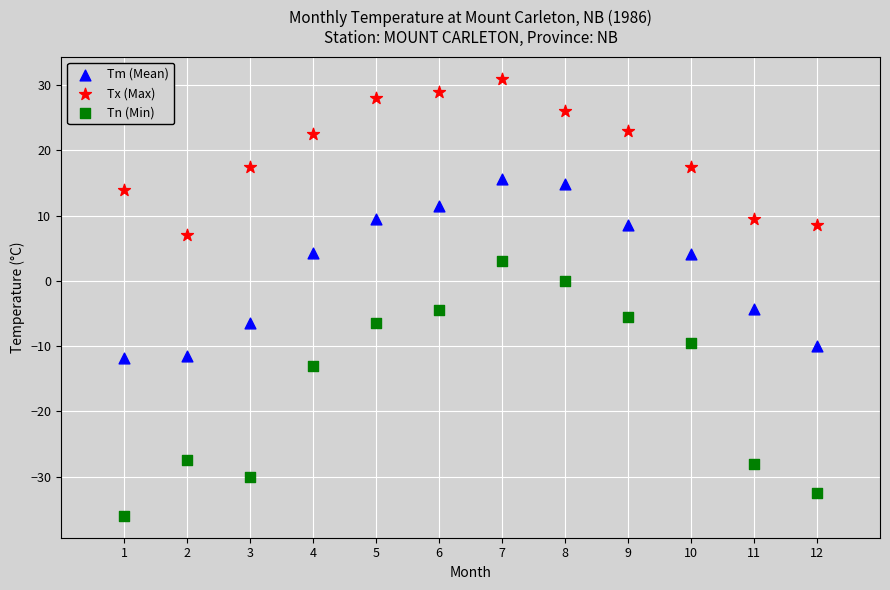

Which series contains the lowest Y value?

Tn (Min)